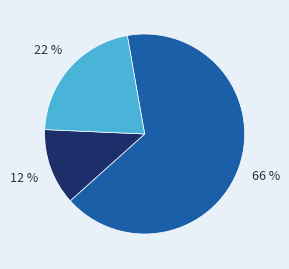

To the nearest percent, what is the average slice percentage?

33%